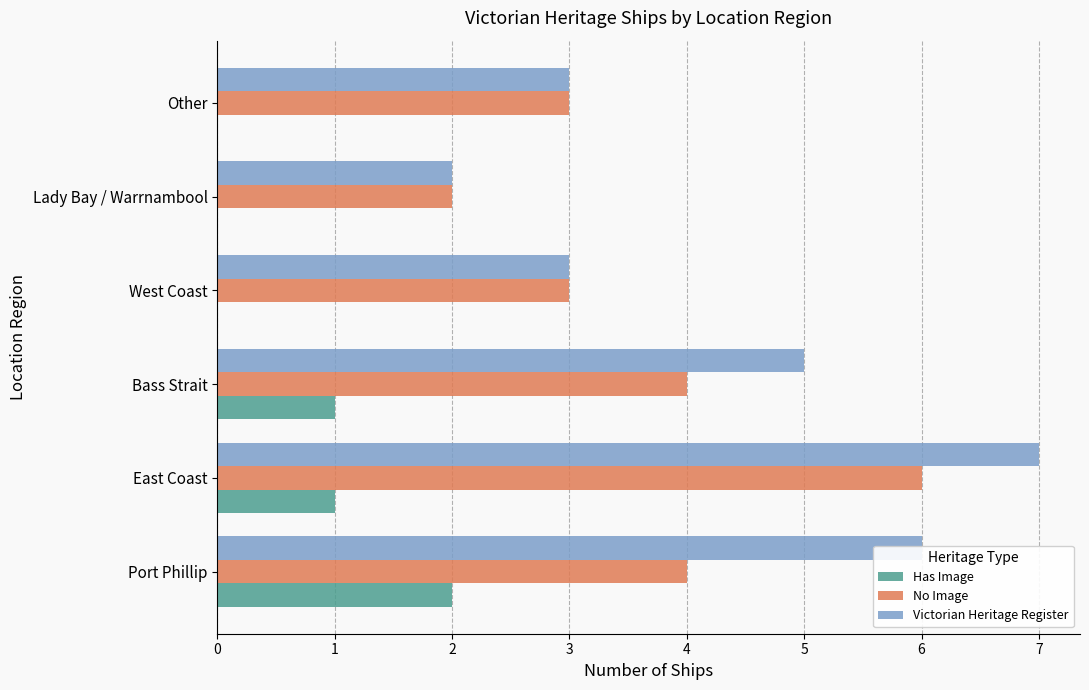

The No Image series shows 6 at East Coast. True or false?

True